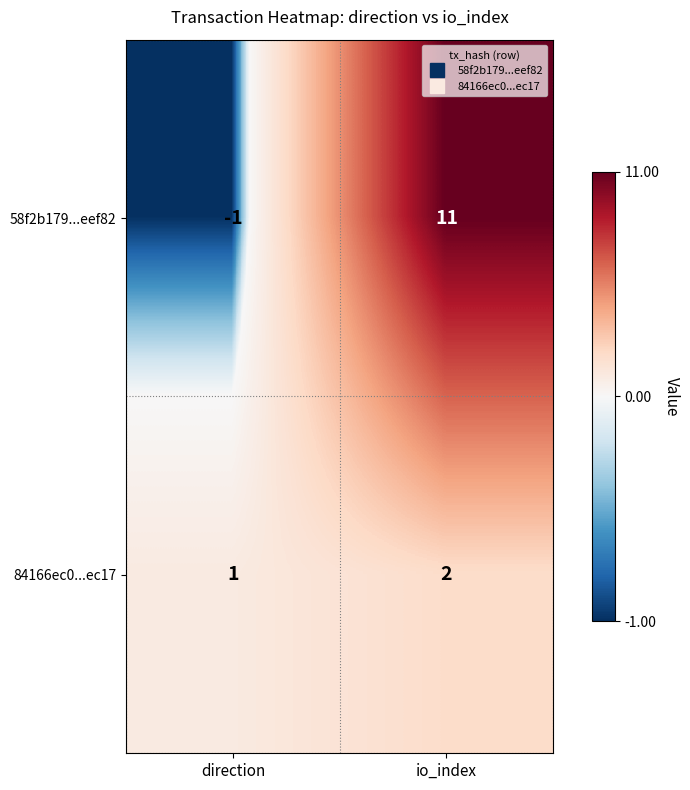

What is the total value across all series at io_index?

13